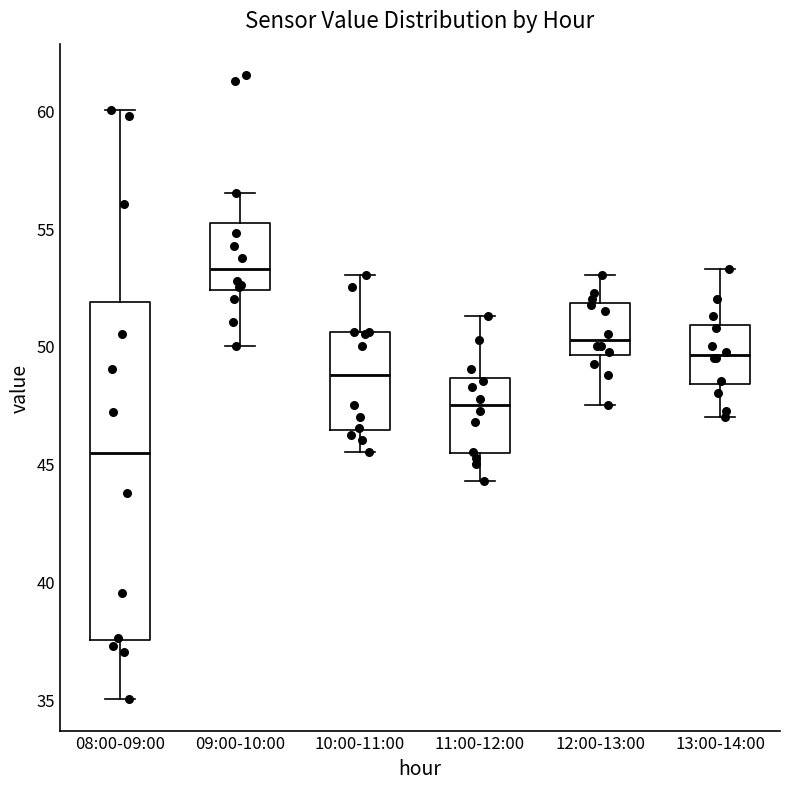

Reading left to right, transcribe this box plot: for each box, give where its median line is, the range the box spans, and where its two whiskers end, as read against the y-axis. The values are not printed on the chart, so give them approximately, as read against the axis.

08:00-09:00: median 45.5, box 37.5 to 52.0, whiskers 35.0 to 60.0
09:00-10:00: median 53.5, box 52.5 to 55.0, whiskers 50.0 to 56.5
10:00-11:00: median 49.0, box 46.5 to 50.5, whiskers 45.5 to 53.0
11:00-12:00: median 47.5, box 45.5 to 48.5, whiskers 44.5 to 51.5
12:00-13:00: median 50.5, box 49.5 to 52.0, whiskers 47.5 to 53.0
13:00-14:00: median 49.5, box 48.5 to 51.0, whiskers 47.0 to 53.5